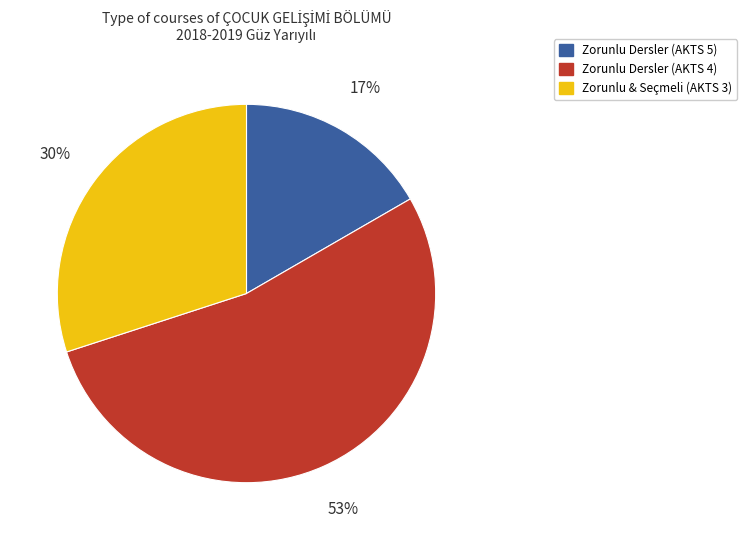

To the nearest percent, what is the average slice percentage?

33%